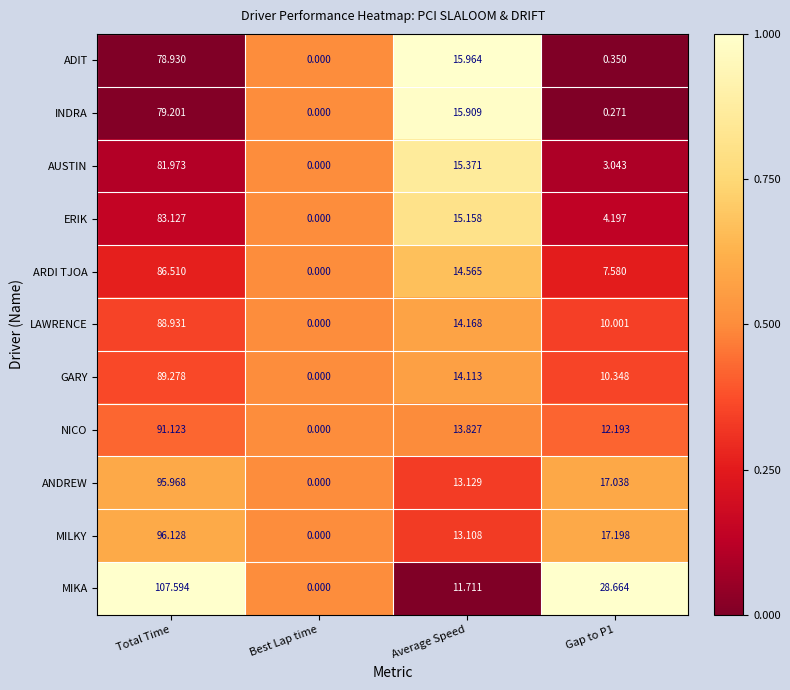

Which series changed the most between Best Lap time and Gap to P1?

MIKA